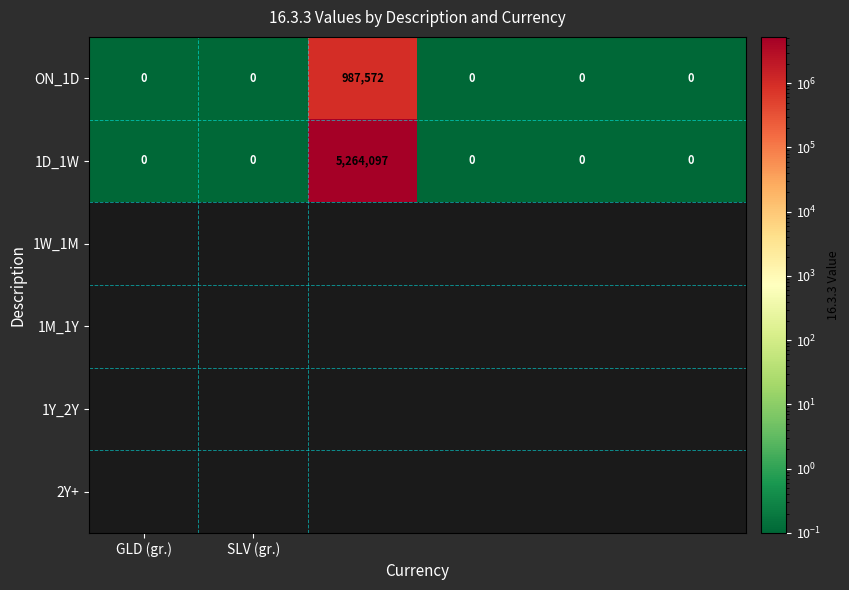

Reading left to right, what are all the values shown in this chart?

ON_1D: 0	0	987572	0	0	0
1D_1W: 0	0	5264097	0	0	0